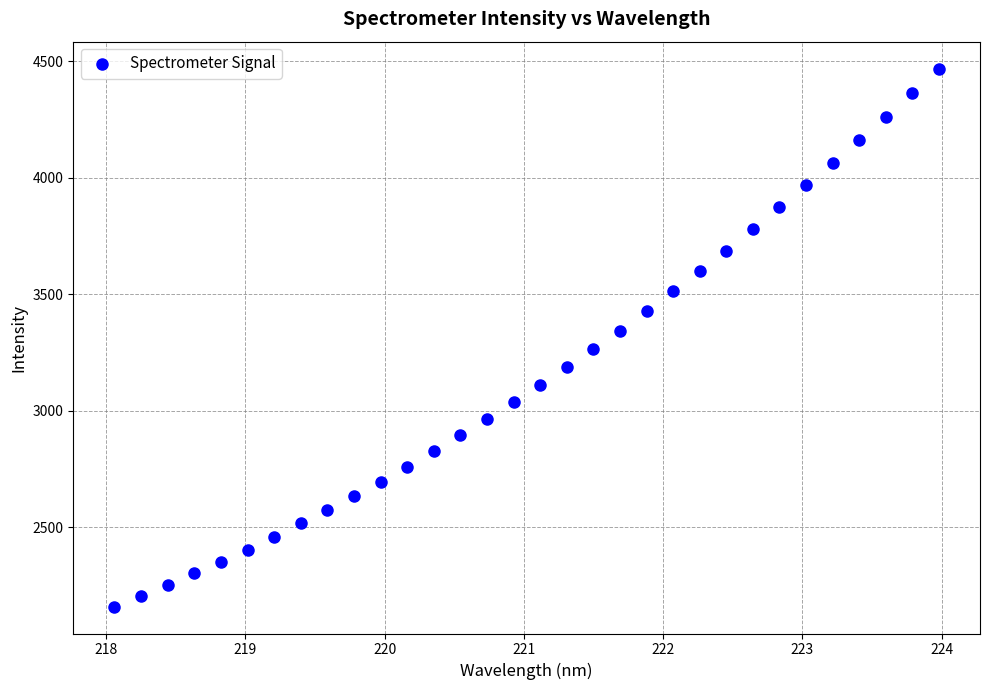

What is the range of Y values (max minus min)?

2309.3